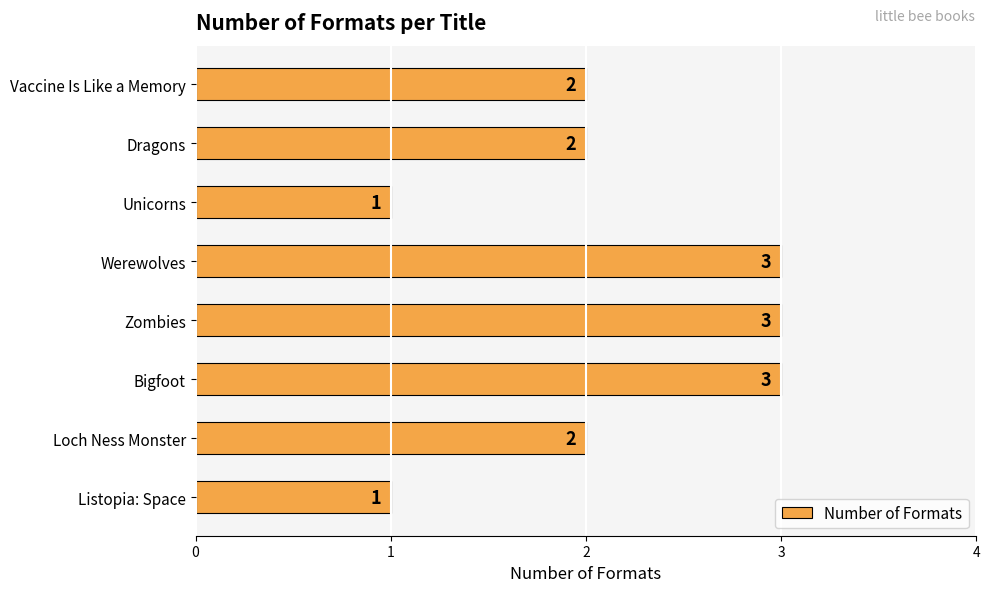

Is it true that the value at Listopia: Space is 1?

True